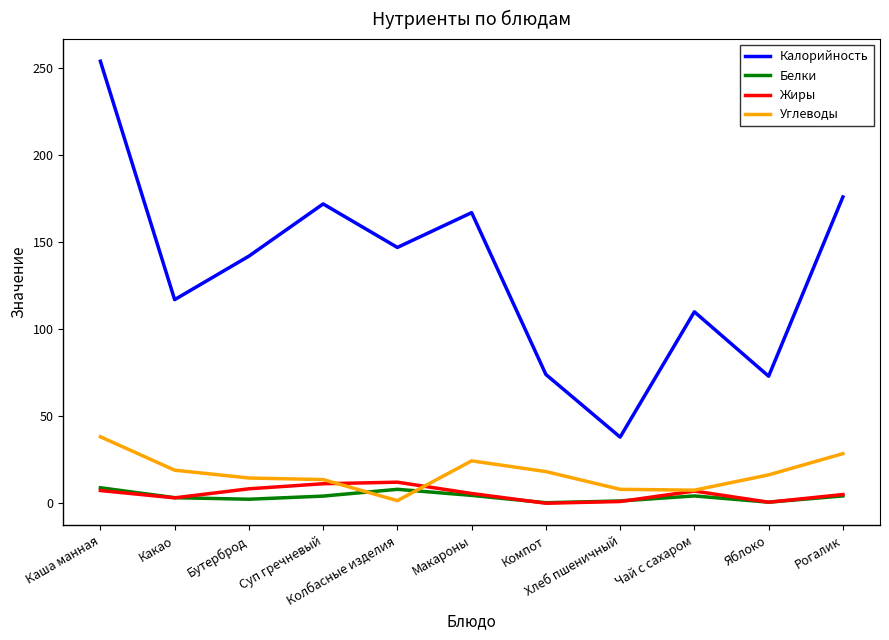

How many interior local peaks does the Жиры series have?

2